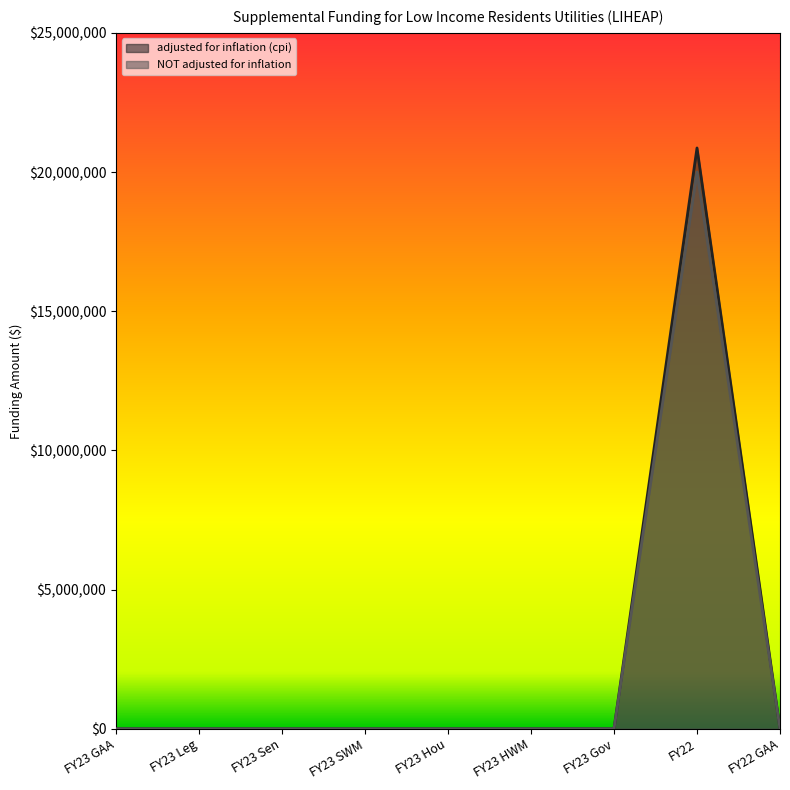

At which label is adjusted for inflation (cpi) closest to 10432621?

FY23 GAA